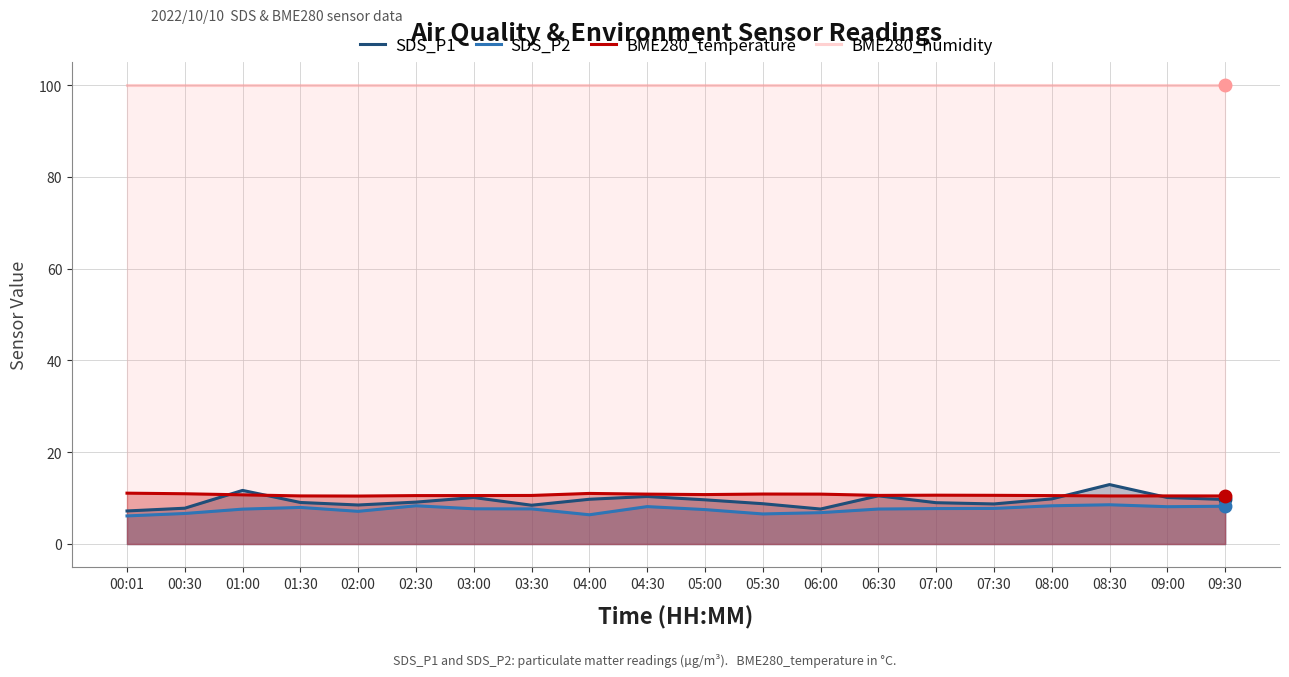

Reading left to right, transcribe all the data shown in this chart.

SDS_P1: 7.2	7.8	11.7	9.1	8.5	9.1	10.1	8.4	9.8	10.3	9.6	8.8	7.6	10.5	9.0	8.7	9.8	12.9	10.1	9.7
SDS_P2: 6.1	6.7	7.6	8.0	7.1	8.3	7.7	7.7	6.4	8.2	7.5	6.5	6.8	7.6	7.7	7.8	8.3	8.6	8.1	8.2
BME280_temperature: 11.1	10.9	10.7	10.5	10.4	10.6	10.6	10.6	11.0	10.9	10.8	10.9	10.9	10.6	10.6	10.6	10.6	10.5	10.5	10.5
BME280_humidity: 100.0	100.0	100.0	100.0	100.0	100.0	100.0	100.0	100.0	100.0	100.0	100.0	100.0	100.0	100.0	100.0	100.0	100.0	100.0	100.0